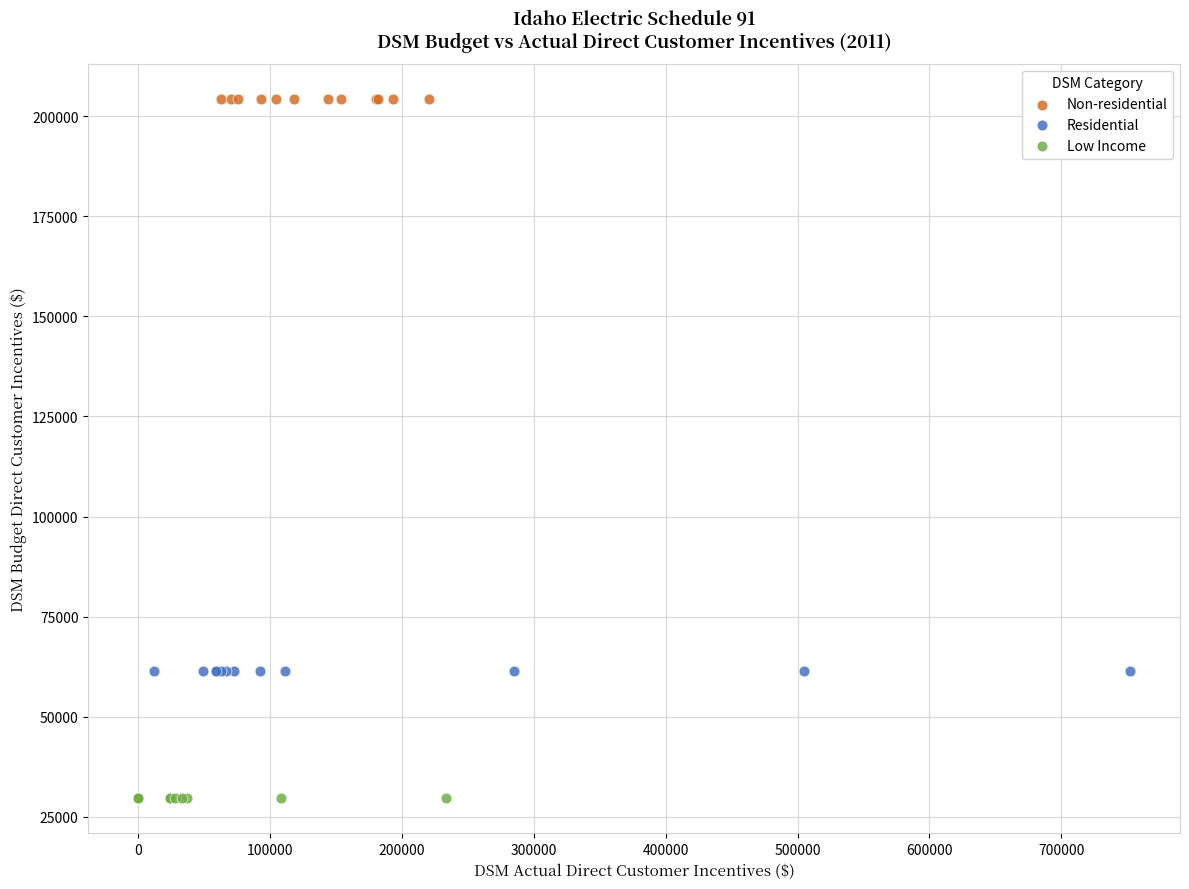

Which series contains the lowest Y value?

Low Income